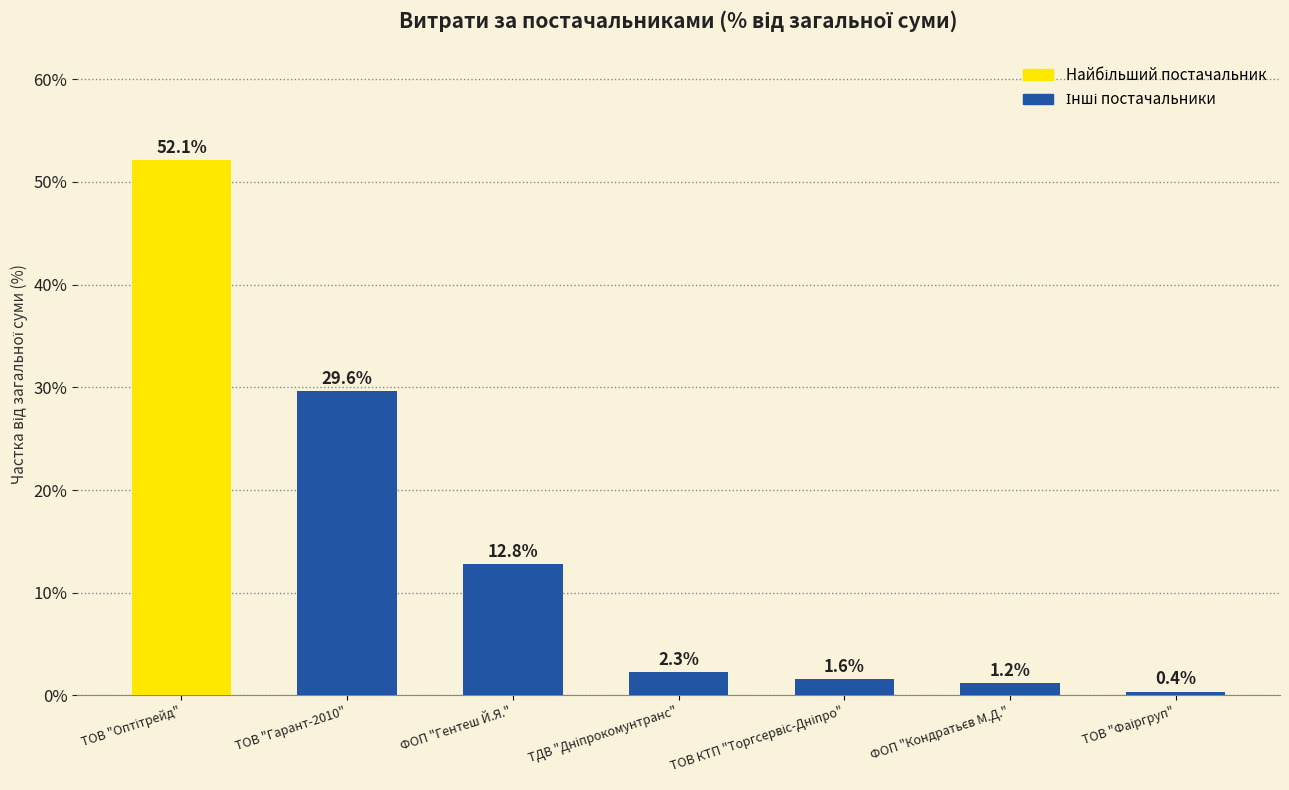

Where is the data nearest to the value 26?

ТОВ "Гарант-2010"